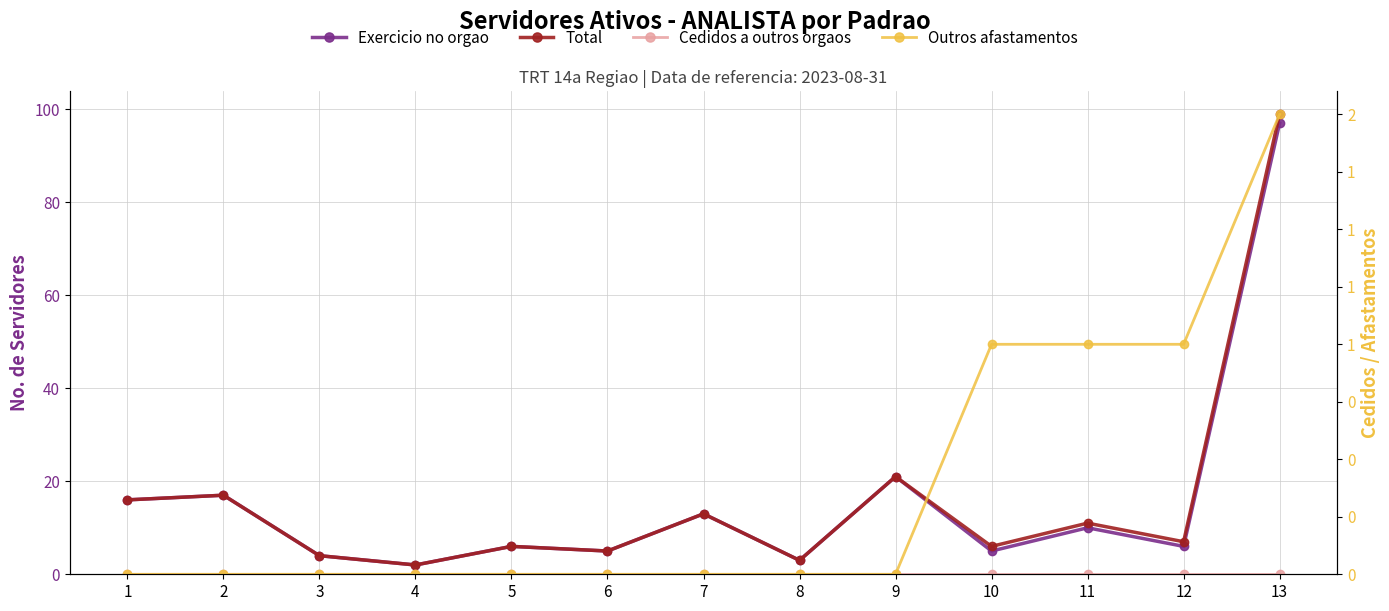

Which has a higher value, 4 or 6?

6